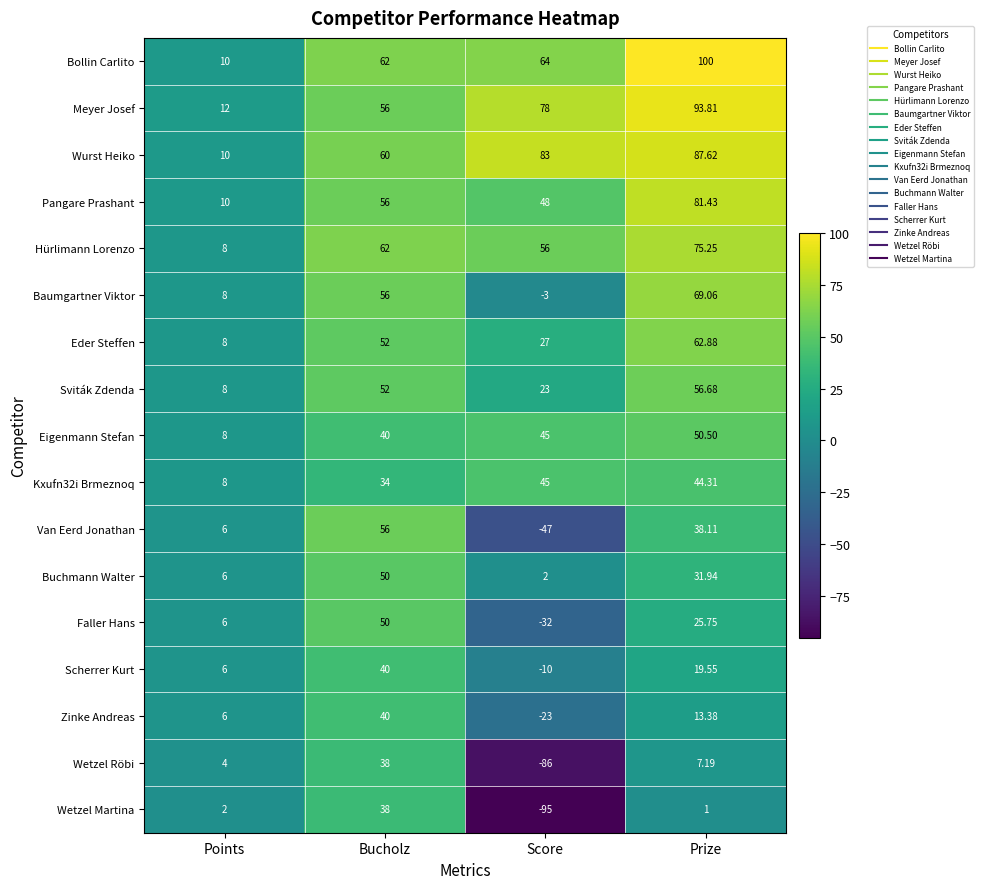

At which label is Buchmann Walter closest to 26?

Prize